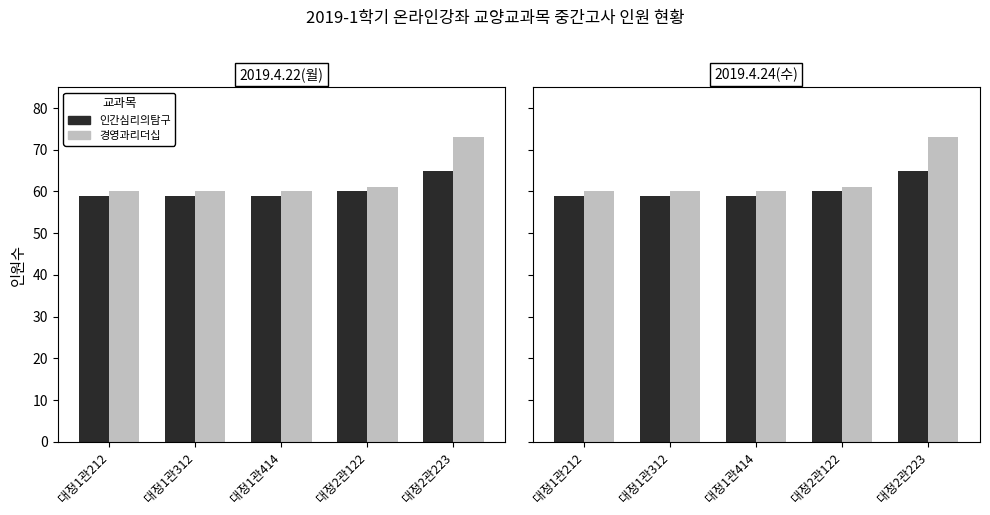

What is the average value of the 경영과리더십(ZDN14-01) series?

63